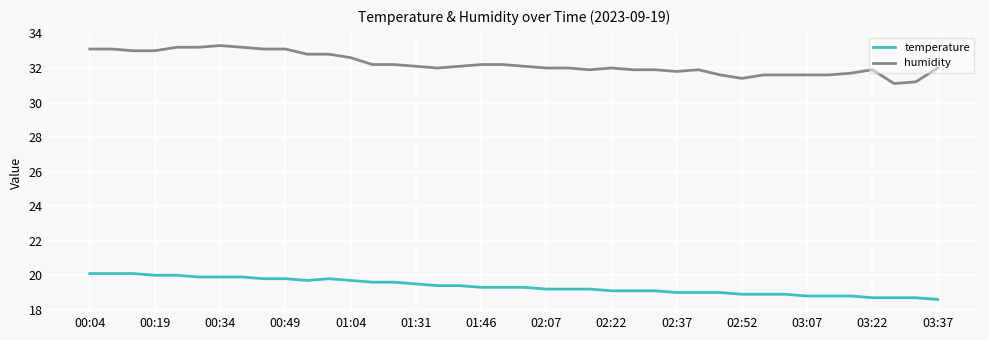

True or false: humidity and temperature cross at least once.

False